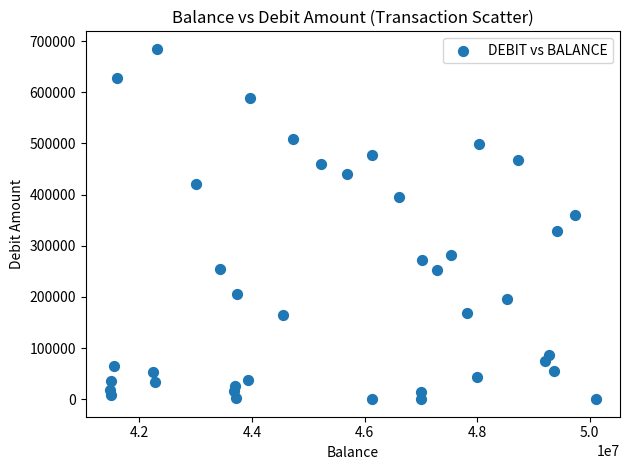

What is the range of X values (max minus min)?

8627135.0